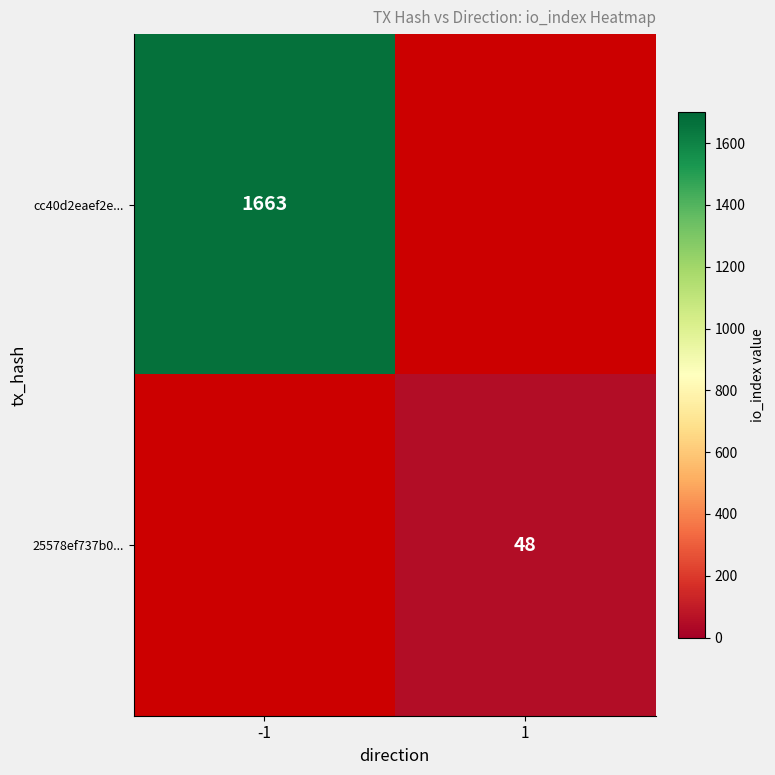

What is the difference between the highest and lowest values at 1?

48